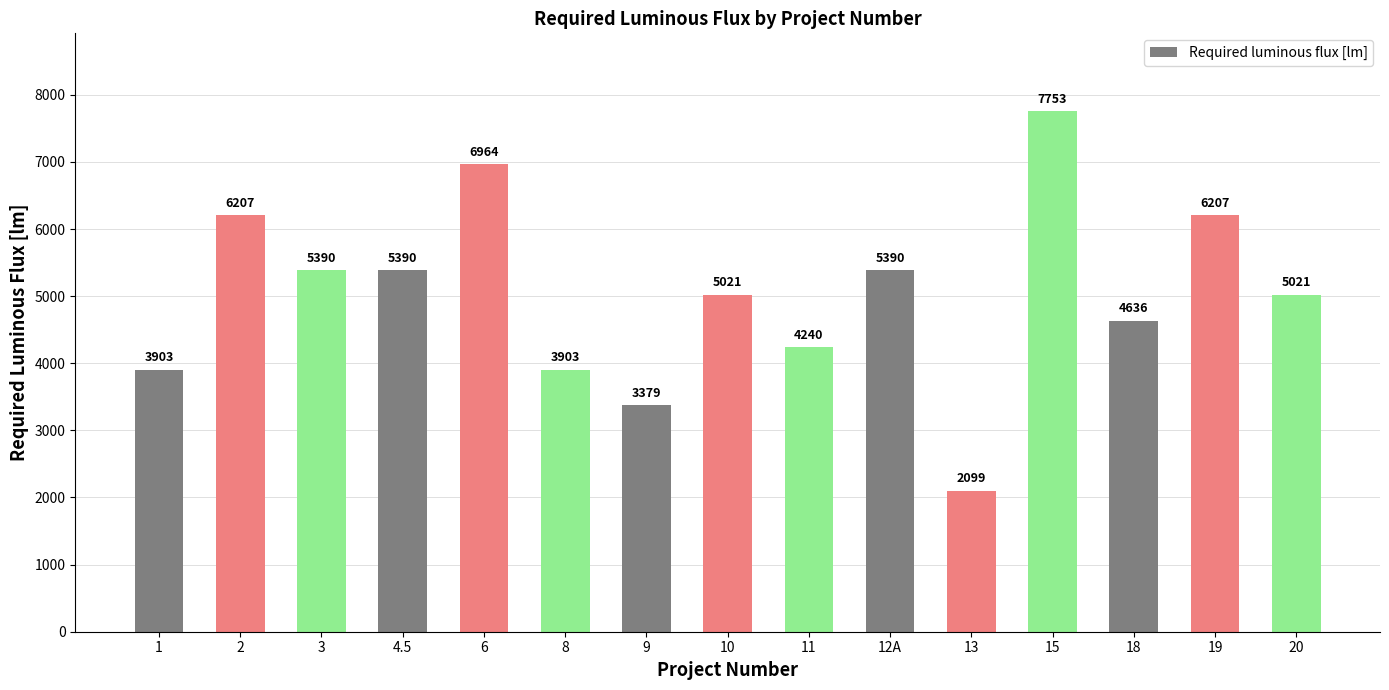

What is the maximum value shown in the chart?

7753